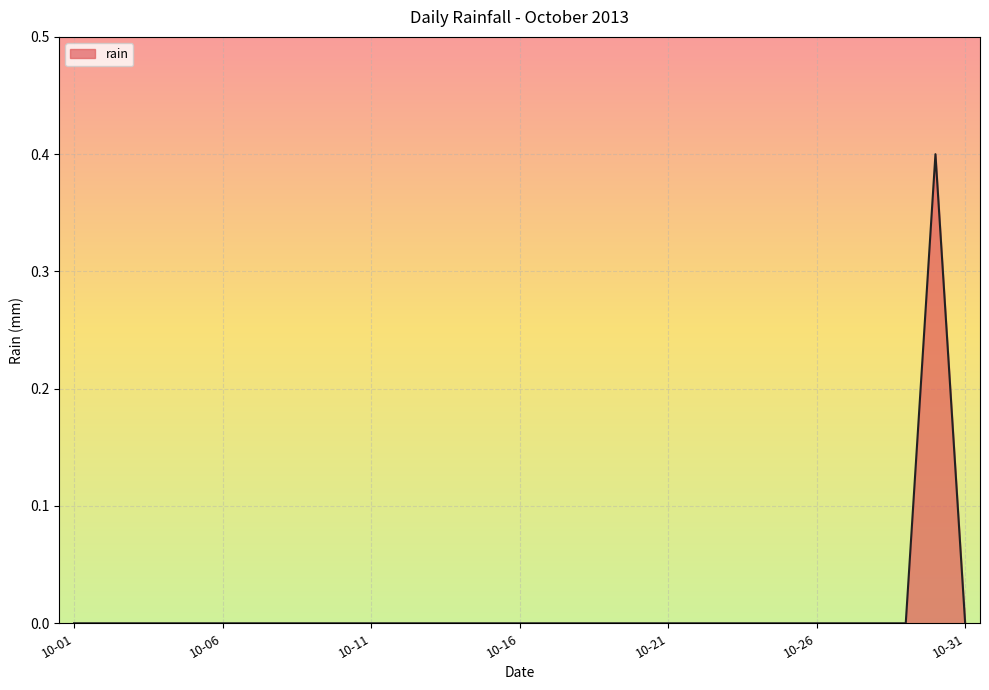

What is the difference between the maximum and minimum values?

0.4